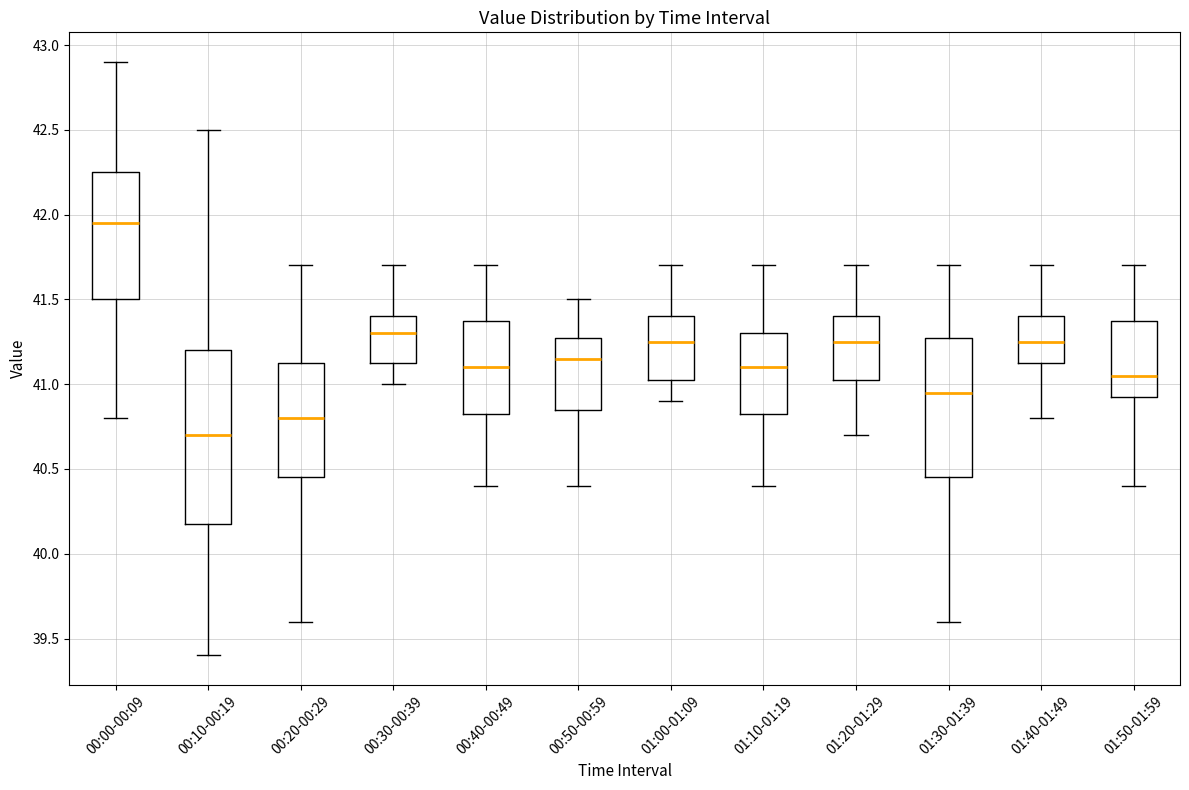

Reading left to right, read every box against the y-axis: the position of its median line, the range the box covers, and the ends of its whiskers. The values are not printed on the chart, so give them approximately, as read against the axis.

00:00-00:09: median 41.95, box 41.50 to 42.25, whiskers 40.80 to 42.90
00:10-00:19: median 40.70, box 40.20 to 41.20, whiskers 39.40 to 42.50
00:20-00:29: median 40.80, box 40.45 to 41.15, whiskers 39.60 to 41.70
00:30-00:39: median 41.30, box 41.15 to 41.40, whiskers 41.00 to 41.70
00:40-00:49: median 41.10, box 40.85 to 41.40, whiskers 40.40 to 41.70
00:50-00:59: median 41.15, box 40.85 to 41.30, whiskers 40.40 to 41.50
01:00-01:09: median 41.25, box 41.05 to 41.40, whiskers 40.90 to 41.70
01:10-01:19: median 41.10, box 40.85 to 41.30, whiskers 40.40 to 41.70
01:20-01:29: median 41.25, box 41.05 to 41.40, whiskers 40.70 to 41.70
01:30-01:39: median 40.95, box 40.45 to 41.30, whiskers 39.60 to 41.70
01:40-01:49: median 41.25, box 41.15 to 41.40, whiskers 40.80 to 41.70
01:50-01:59: median 41.05, box 40.95 to 41.40, whiskers 40.40 to 41.70